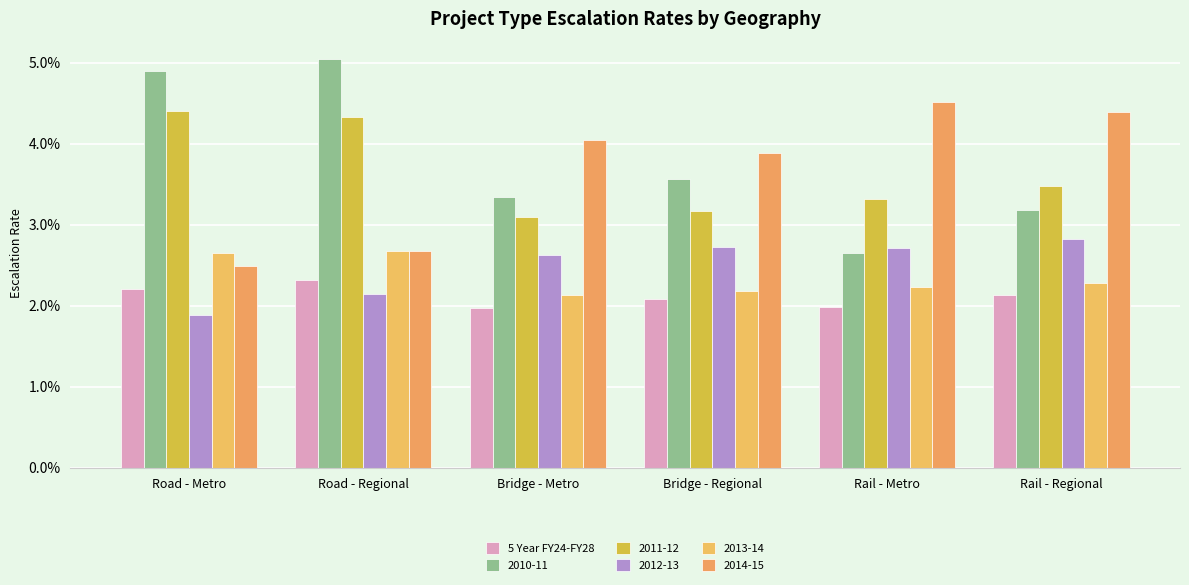

What is the label of the 5th bar from the left?

Rail - Metro